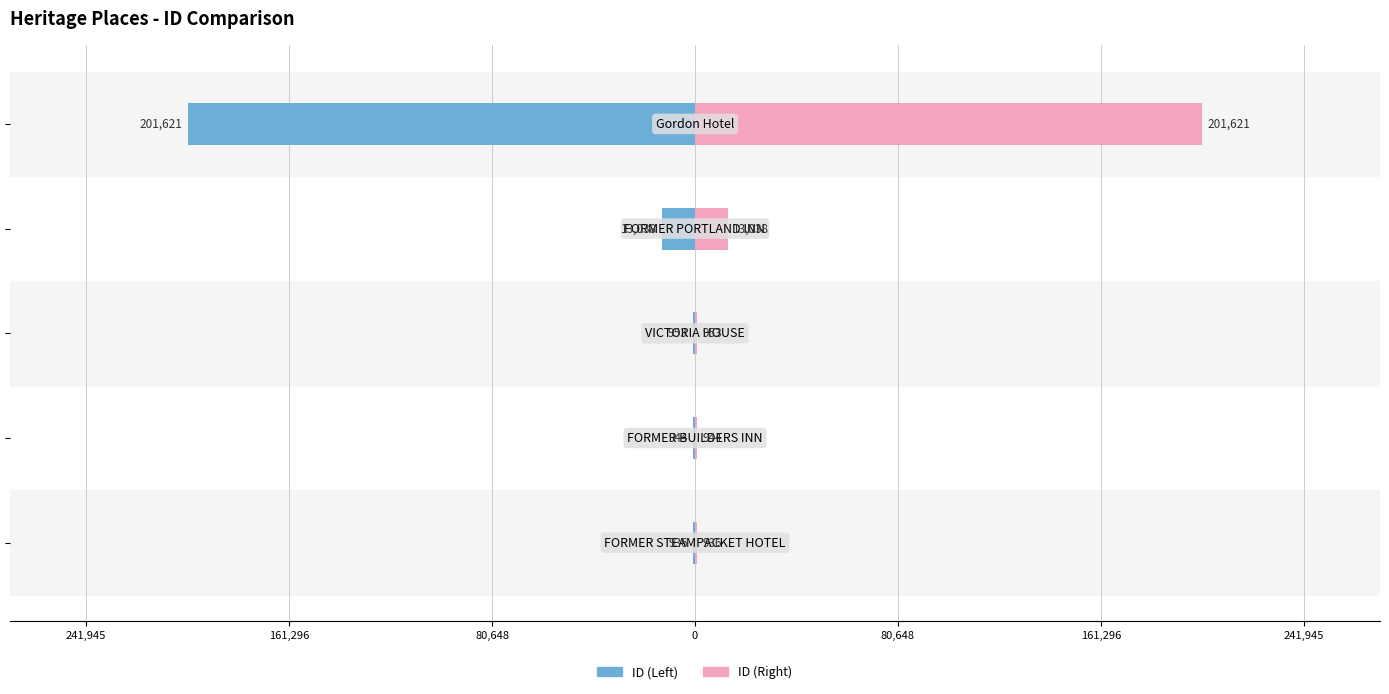

Count the number of categories in the chart.

5